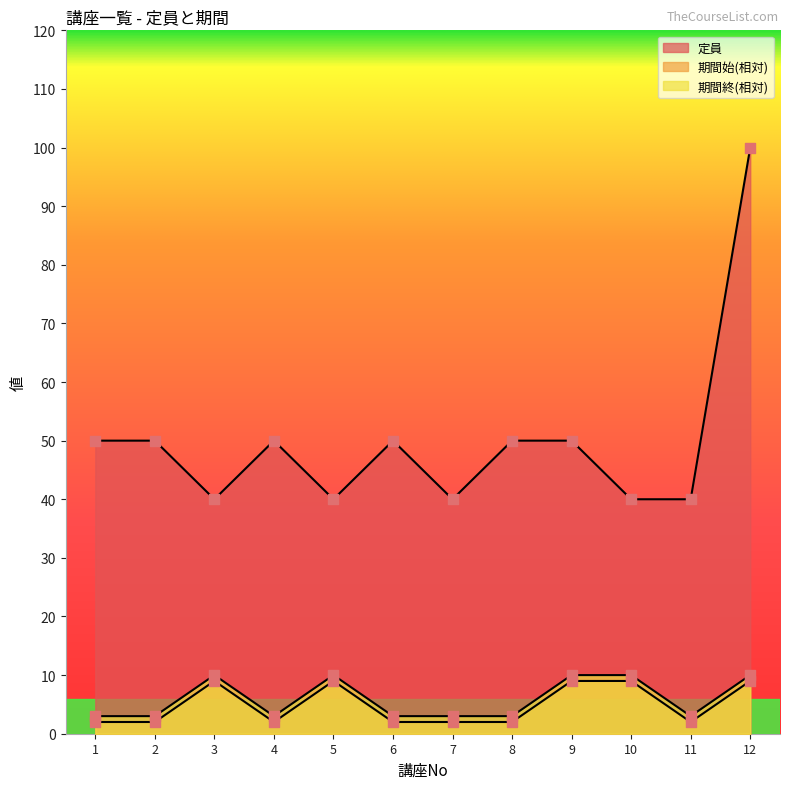

Is the value of 期間始 at 6 greater than the value of 期間終 at 1?

No